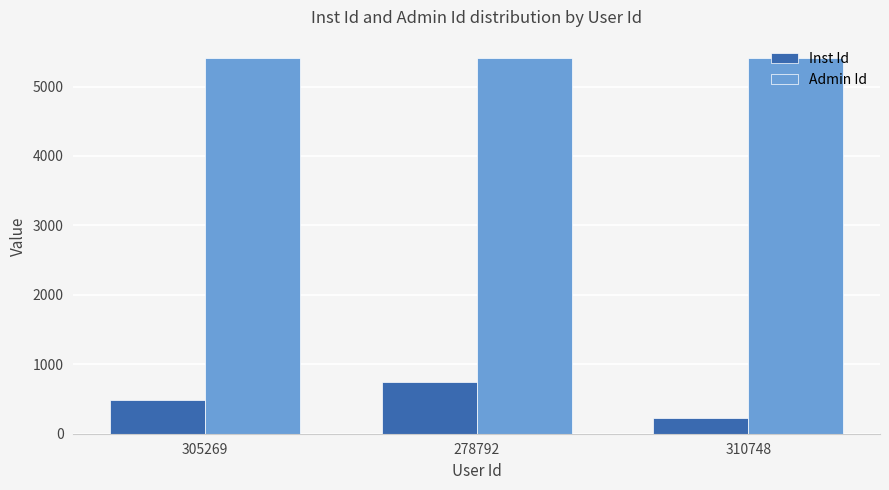

Reading left to right, extract all data points from this chart.

Inst Id: 492	742	226
Admin Id: 5405	5405	5405